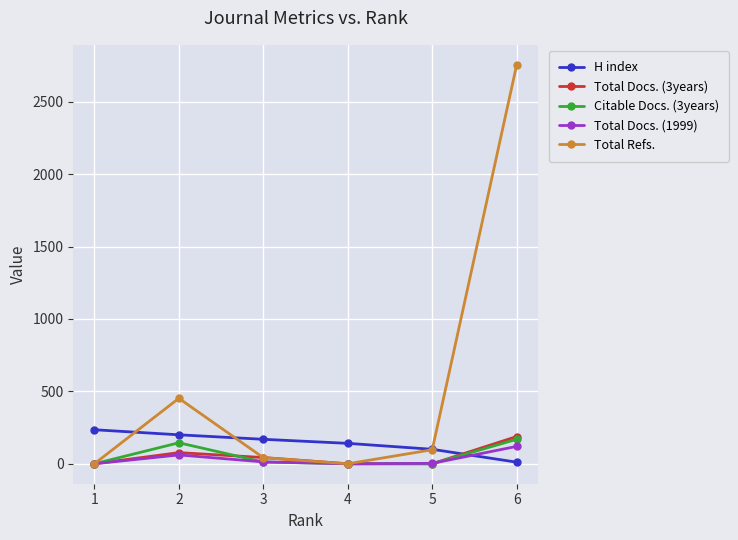

What are all the series names shown in the legend?

H index, Total Docs. (3years), Citable Docs. (3years), Total Docs. (1999), Total Refs.